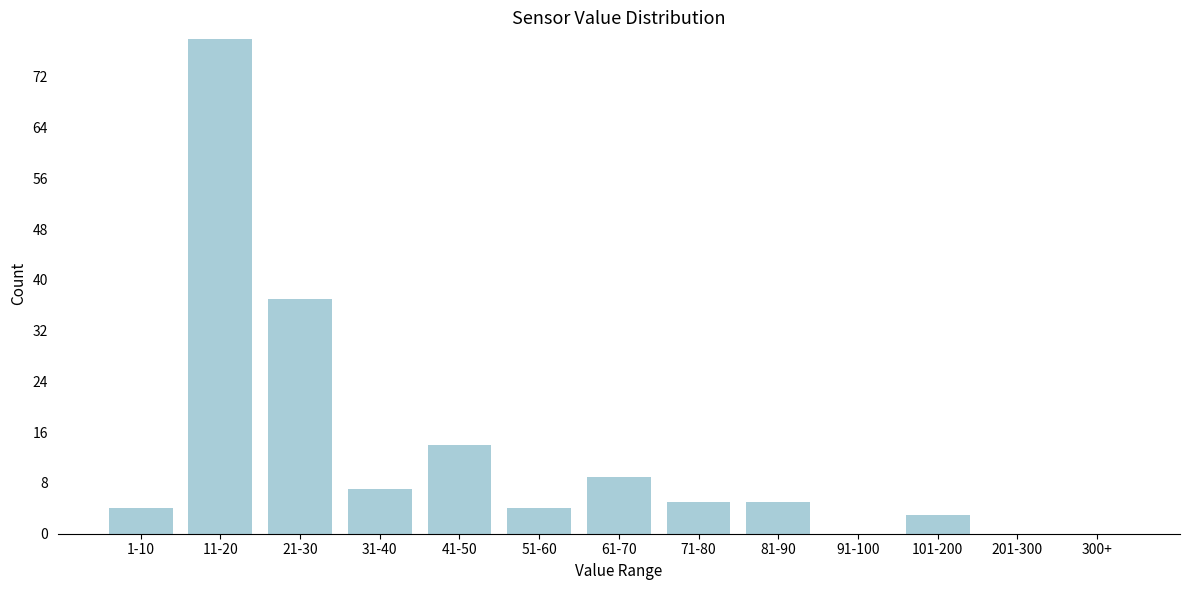

Reading left to right, extract all data points from this chart.

1-10=4	11-20=78	21-30=37	31-40=7	41-50=14	51-60=4	61-70=9	71-80=5	81-90=5	91-100=0	101-200=3	201-300=0	300+=0